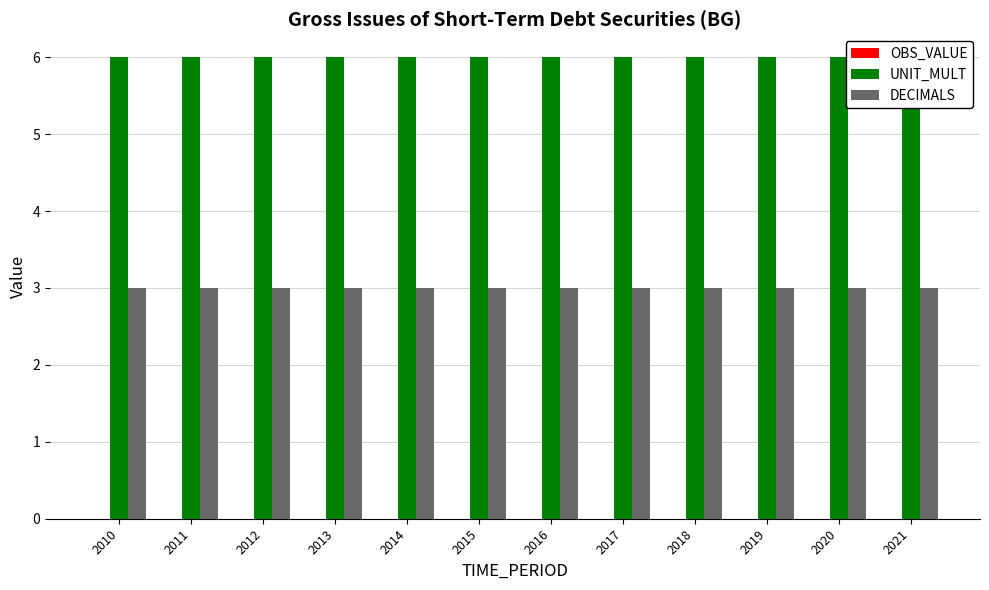

Which category has the lowest value across all series?

2010